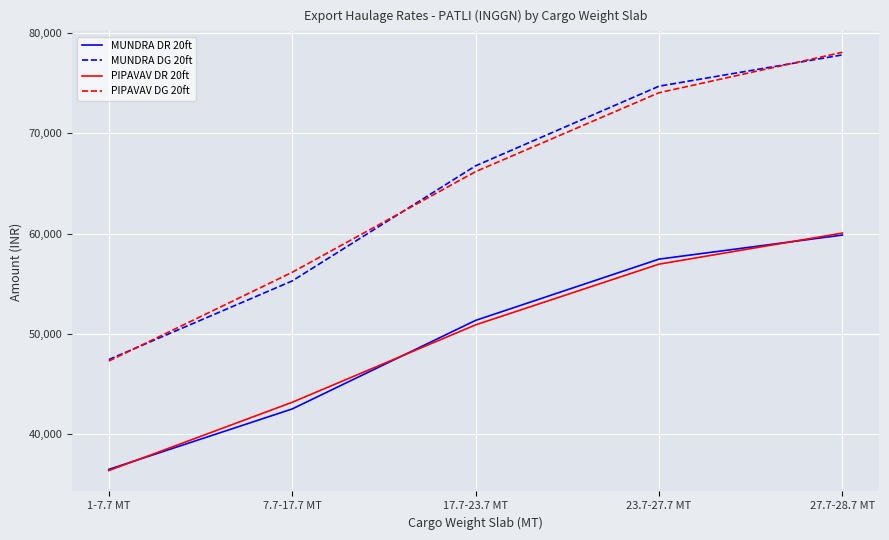

True or false: PIPAVAV DG 20ft and PIPAVAV DR 20ft intersect in this chart.

False